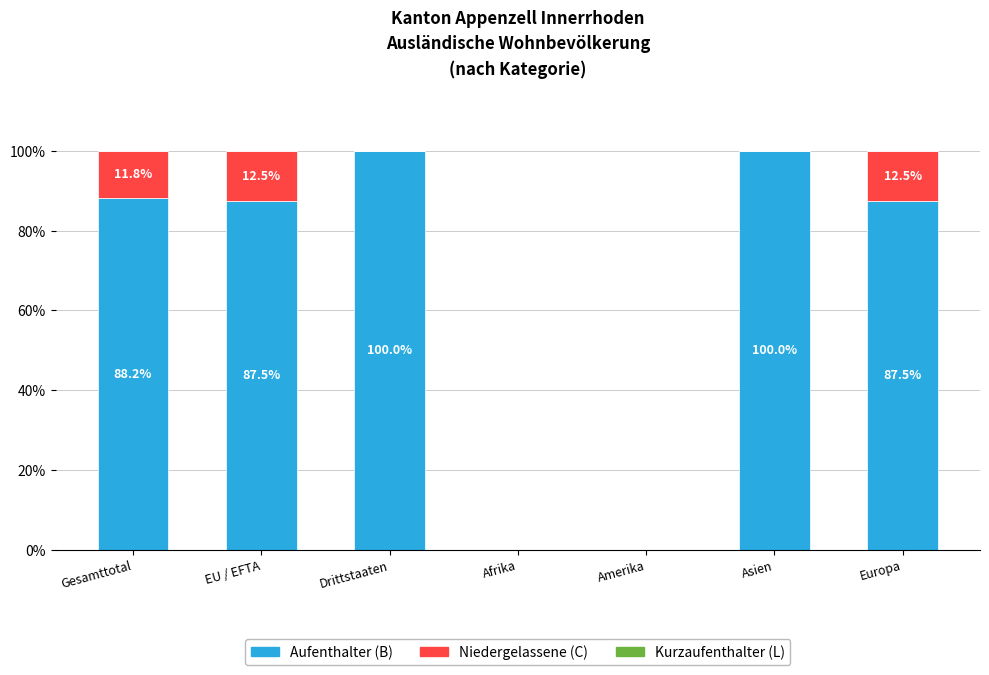

The Aufenthalter (B) series shows -45.0 at Afrika. True or false?

False